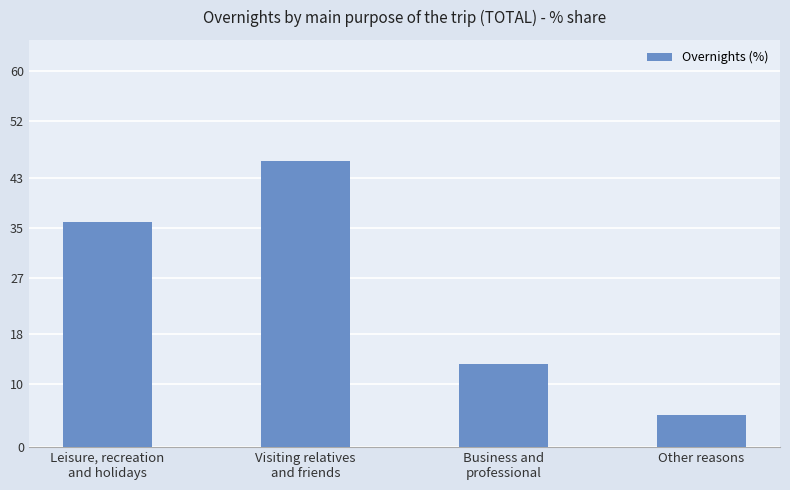

True or false: the data shows 16.6 at Leisure, recreation
and holidays.

False